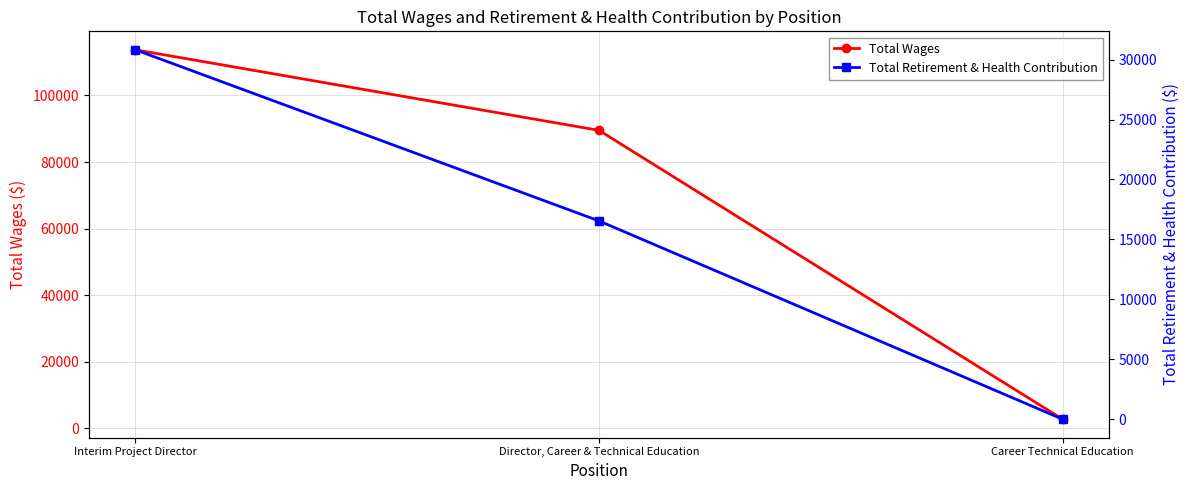

What is the maximum value for Total Retirement & Health Contribution?

30816